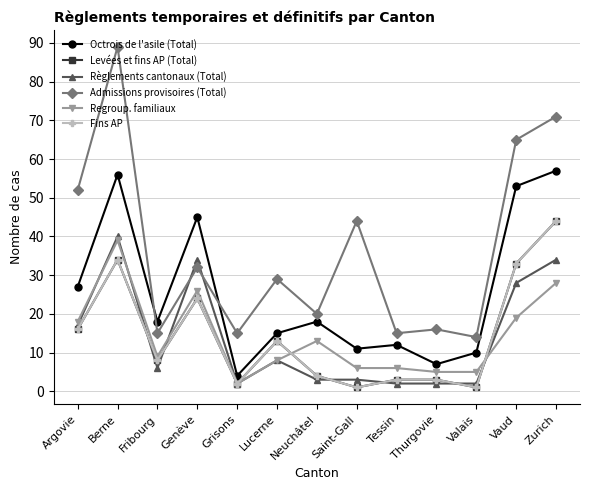

Is this an area chart (filled region under the line)?

No